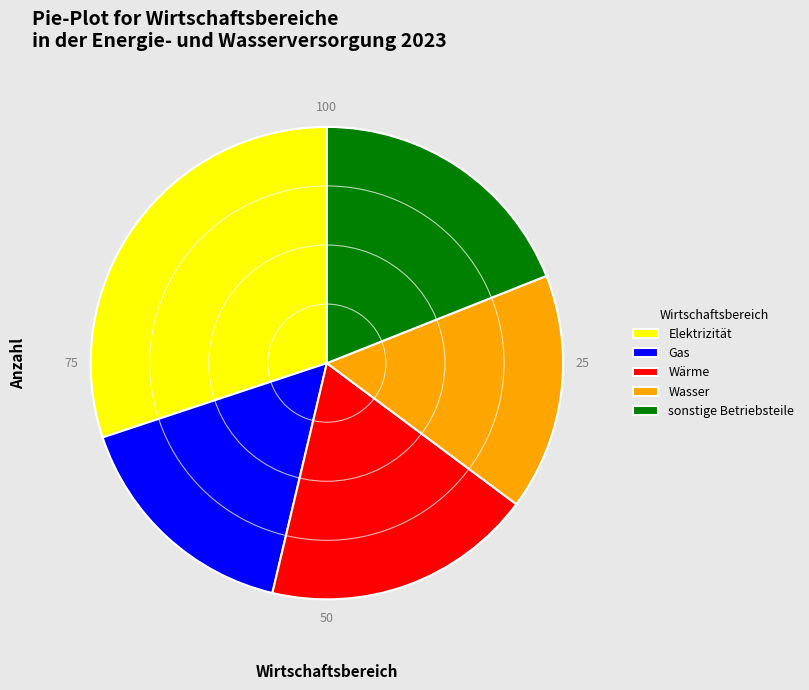

Is the sum of sonstige Betriebsteile and Elektrizität greater than half?

No